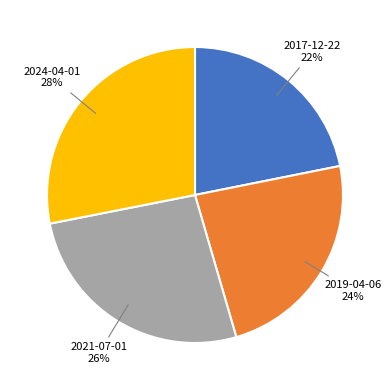

Is there a majority slice in this chart?

No